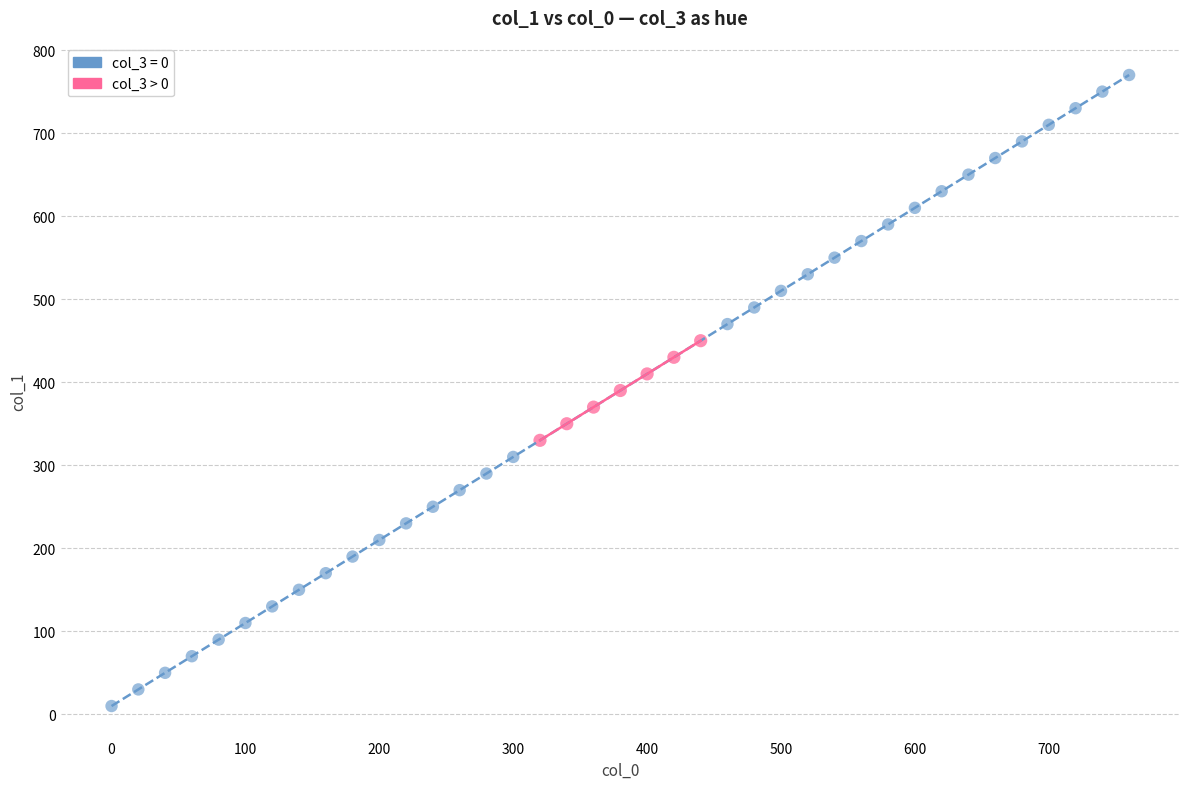

Which series has the widest spread of Y values?

col_3 = 0